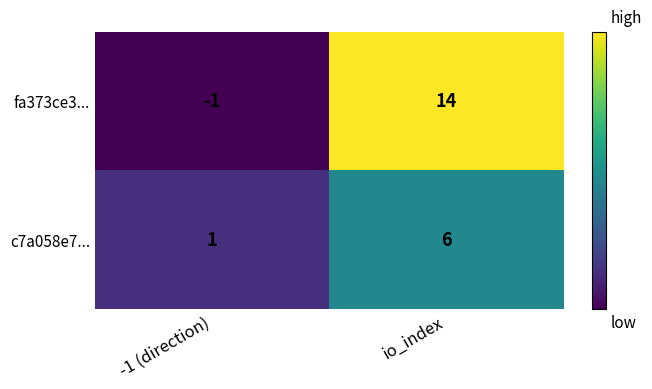

What is the highest value of the fa373ce3... series?

14